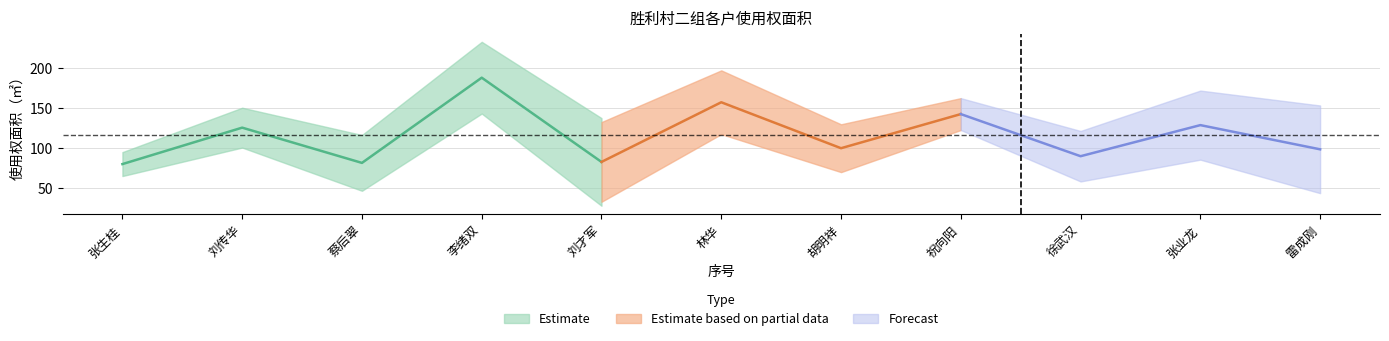

The value at 1 is 80.0. True or false?

True